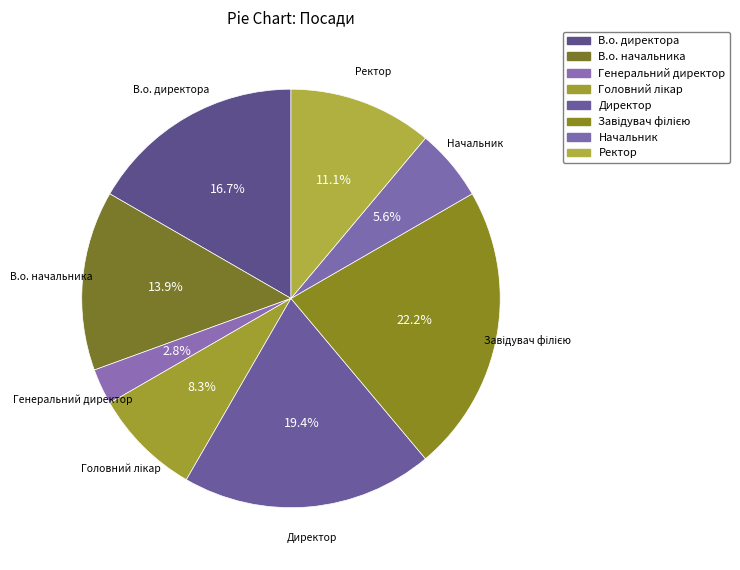

How many segments does this pie chart have?

8